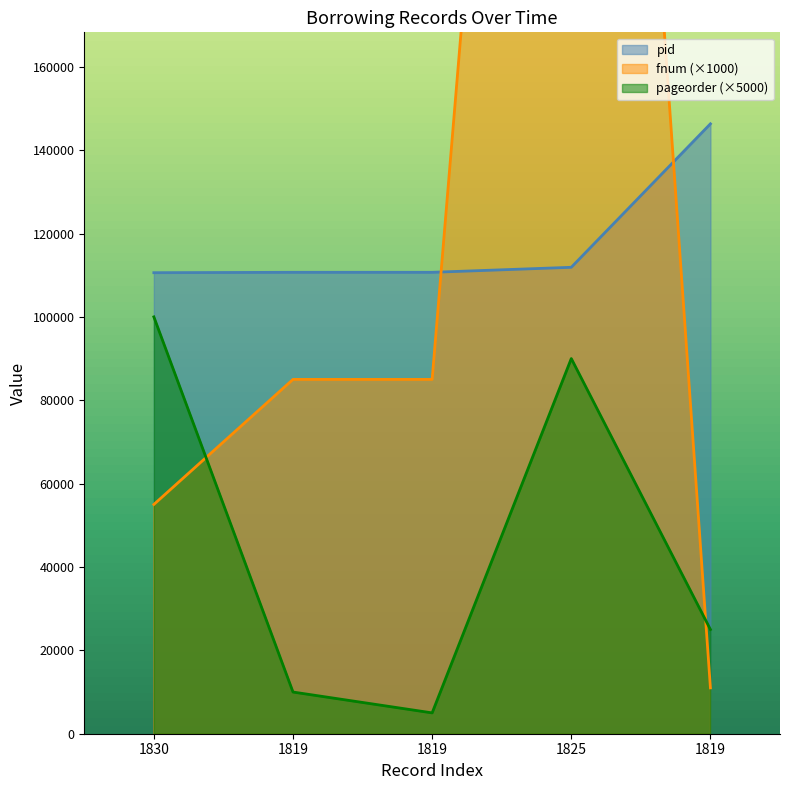

What is the label of the 1st point from the right?

1819